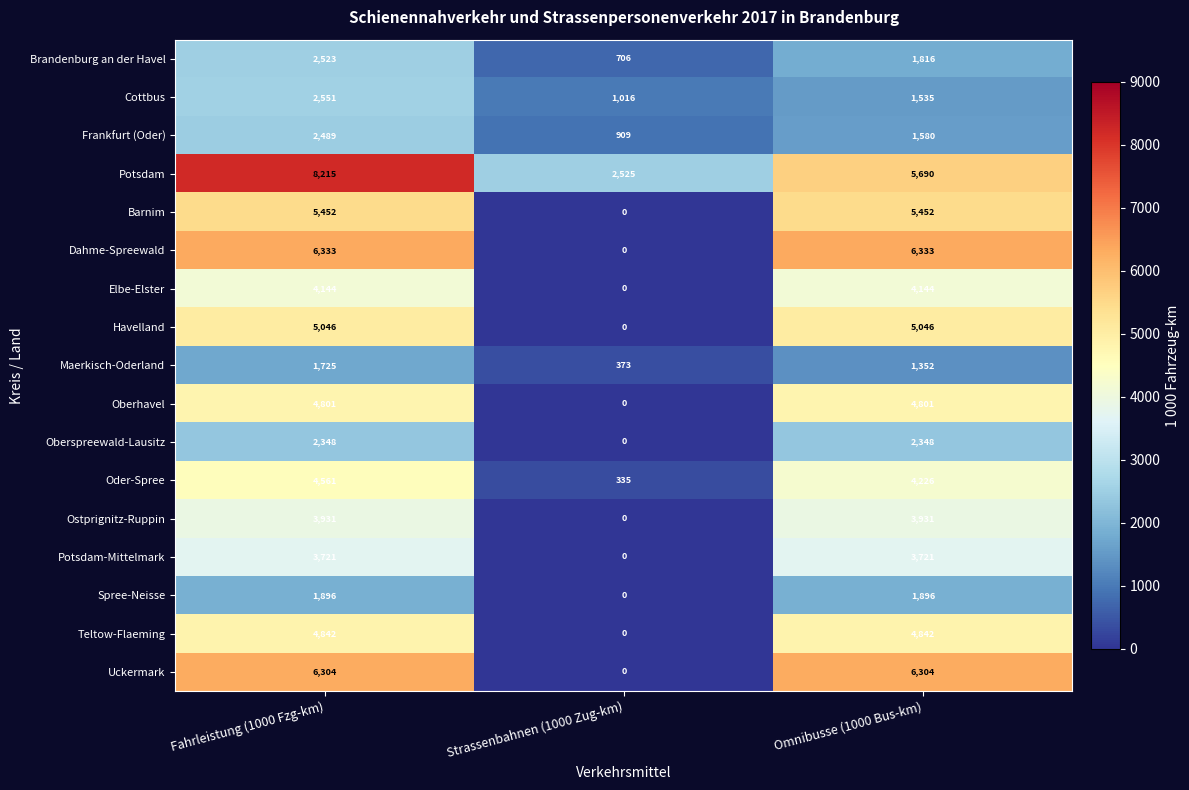

At Omnibusse (1000 Bus-km), list the series in order from largest to smallest.

Dahme-Spreewald, Uckermark, Potsdam, Barnim, Havelland, Teltow-Flaeming, Oberhavel, Oder-Spree, Elbe-Elster, Ostprignitz-Ruppin, Potsdam-Mittelmark, Oberspreewald-Lausitz, Spree-Neisse, Brandenburg an der Havel, Frankfurt (Oder), Cottbus, Maerkisch-Oderland